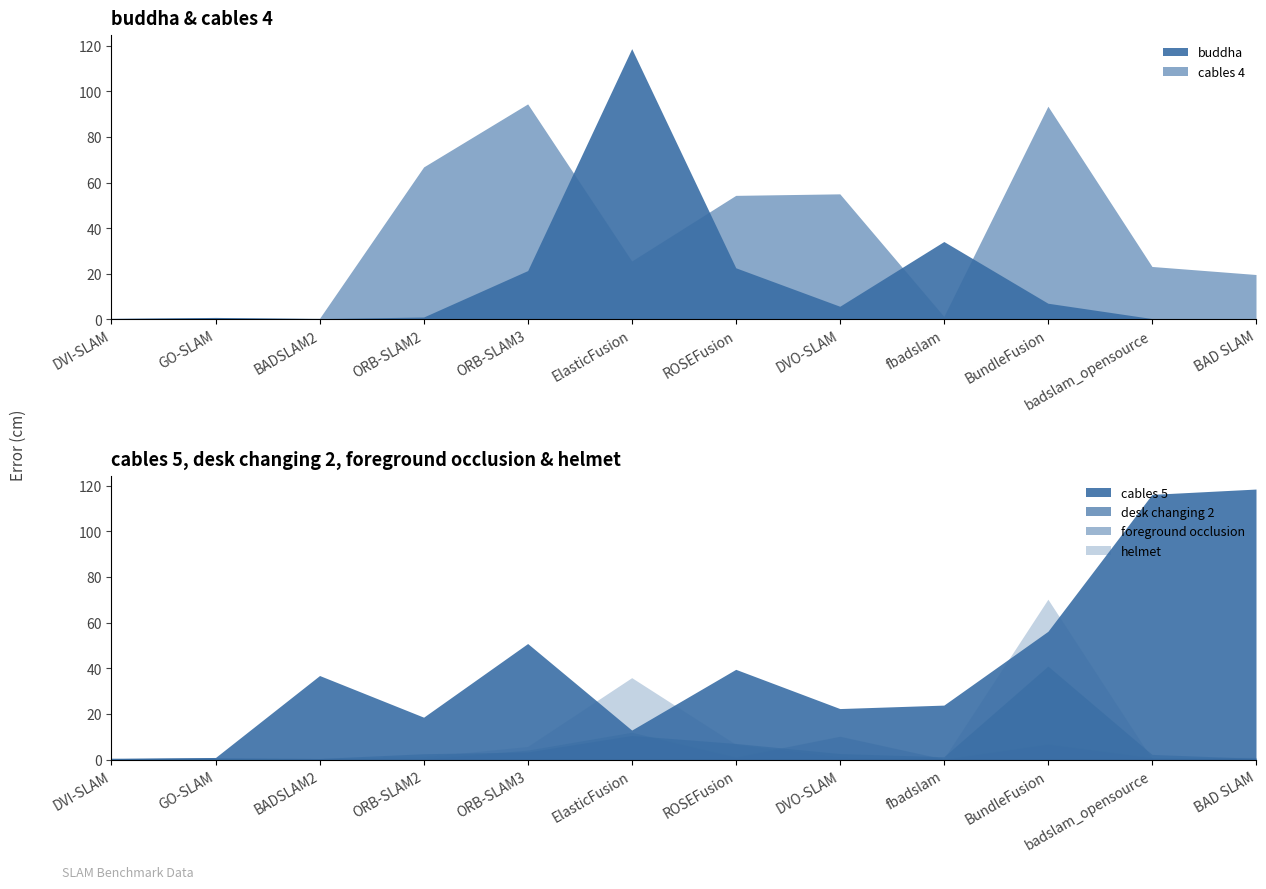

Rank the series by their maximum value, from highest to lowest.

buddha, cables 5, cables 4, helmet, desk changing 2, foreground occlusion